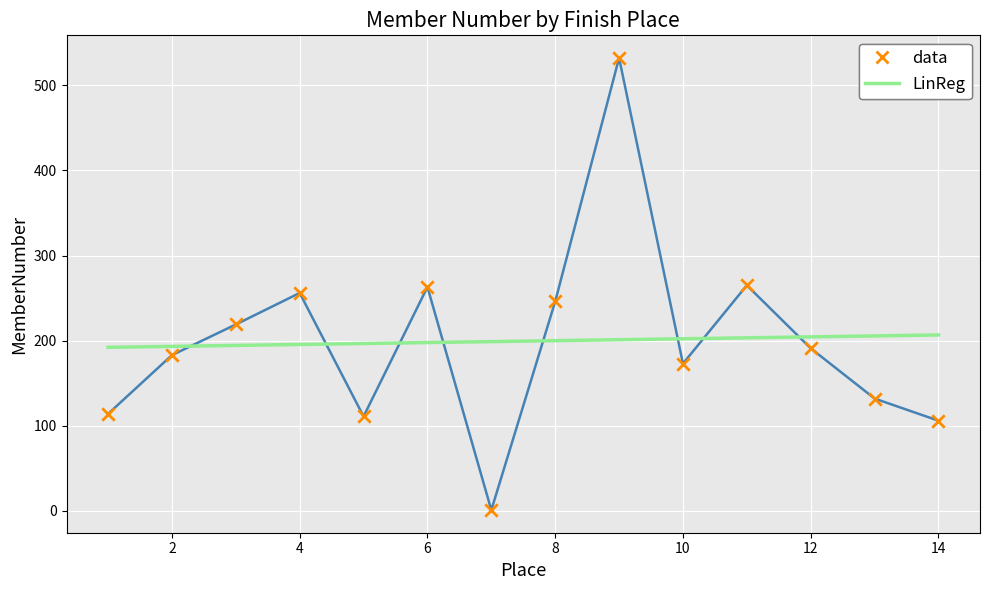

What is the maximum value shown in the chart?

532.0